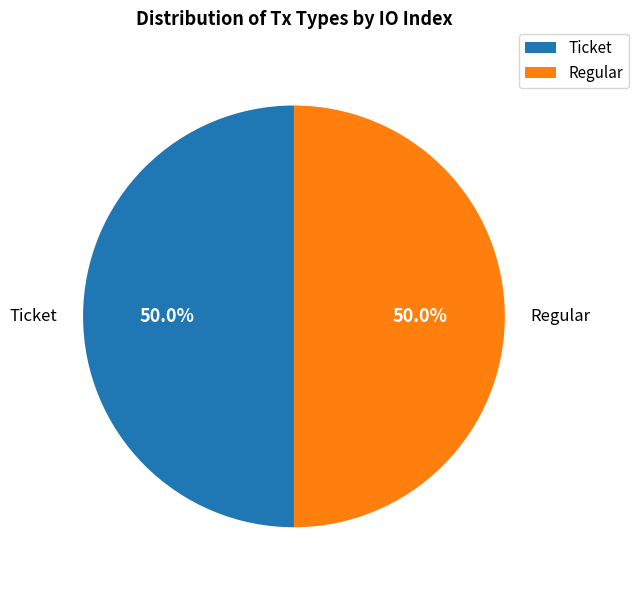

Is the sum of Regular and Ticket greater than half?

Yes